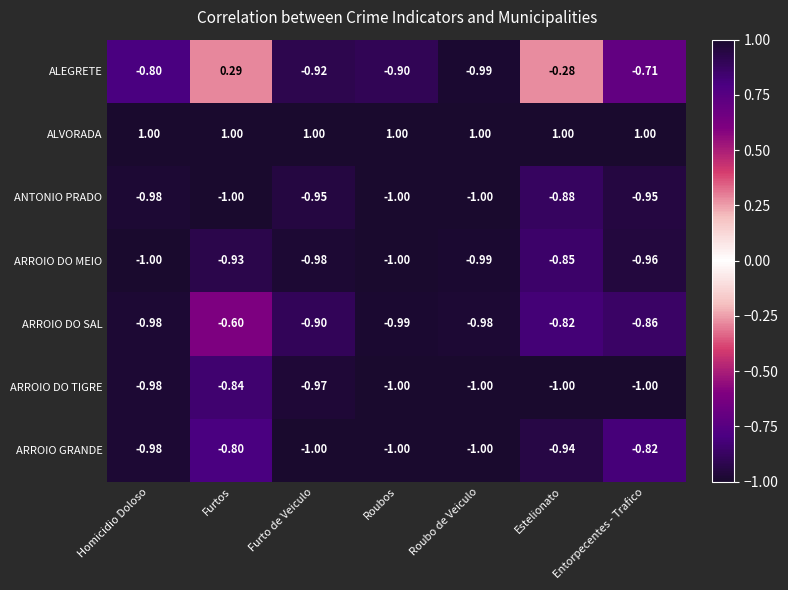

Rank the series at Estelionato from highest to lowest value.

ALVORADA, ALEGRETE, ARROIO DO SAL, ARROIO DO MEIO, ANTONIO PRADO, ARROIO GRANDE, ARROIO DO TIGRE